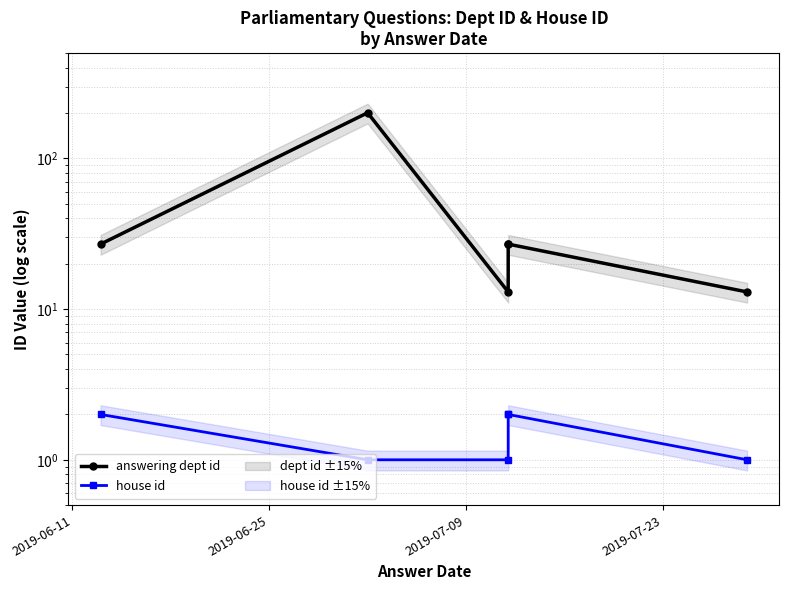

What is the sum of the house id values at 2019-06-25 and 2019-07-09?

2